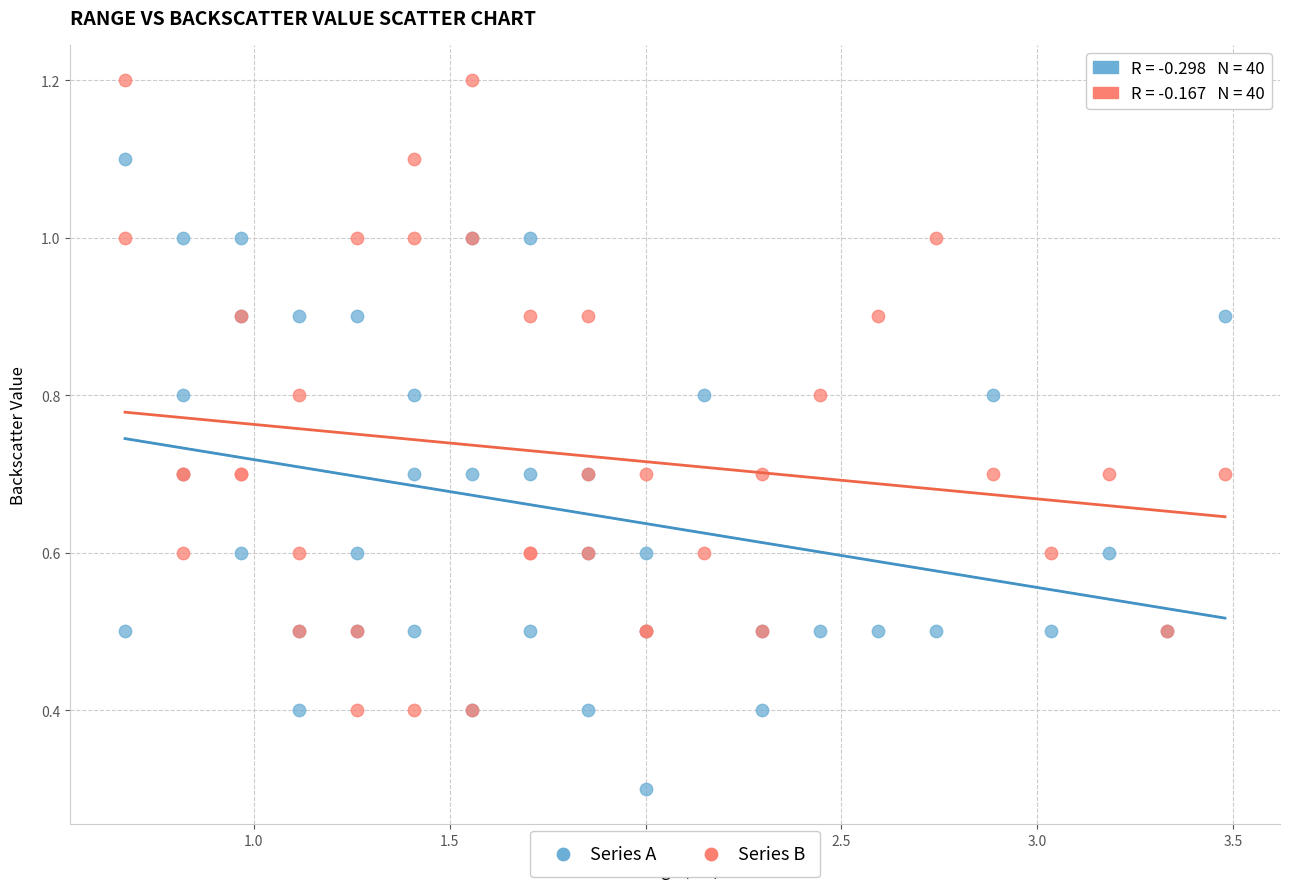

In the Series A series, what Y value is closest to 0?

0.3